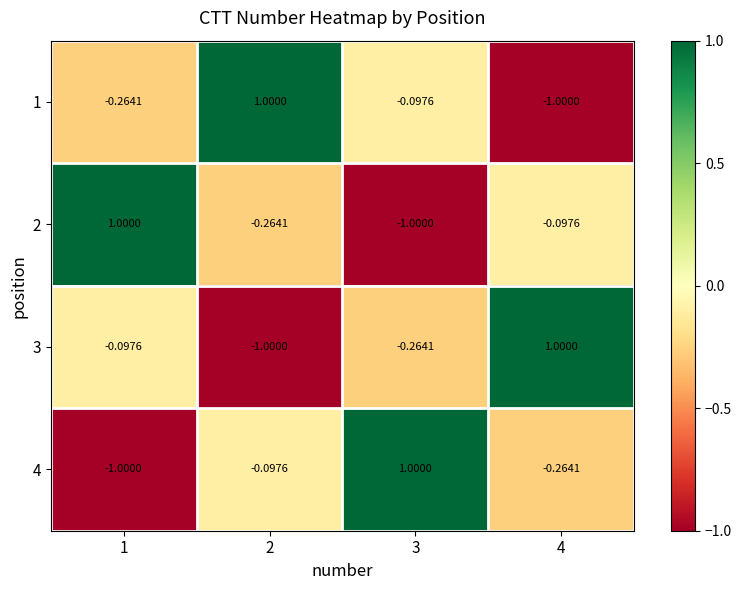

What is the spread (max minus min) of values at 3?

2.0